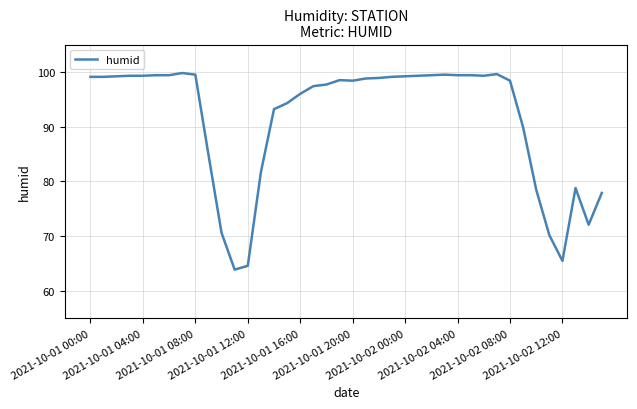

What is the greatest value displayed?

99.8